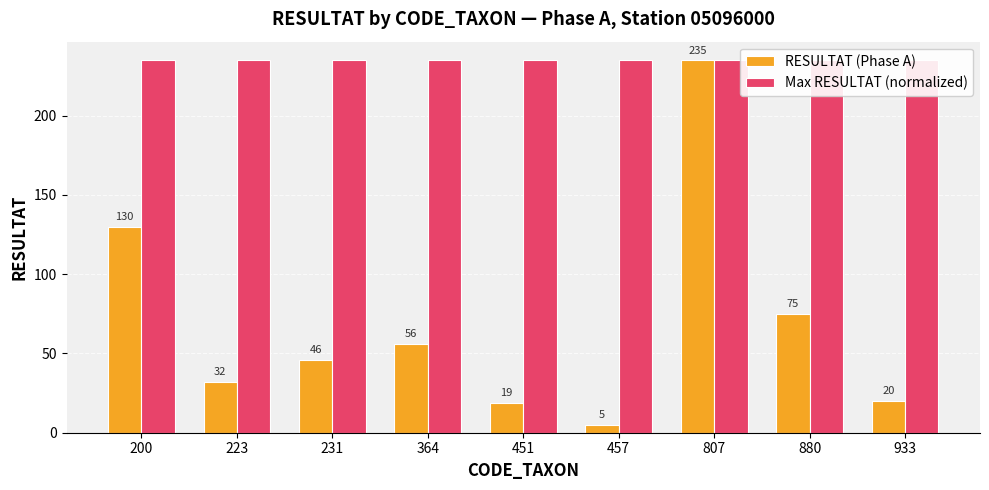

How many values in the RESULTAT (Phase A) series are below 46?

4